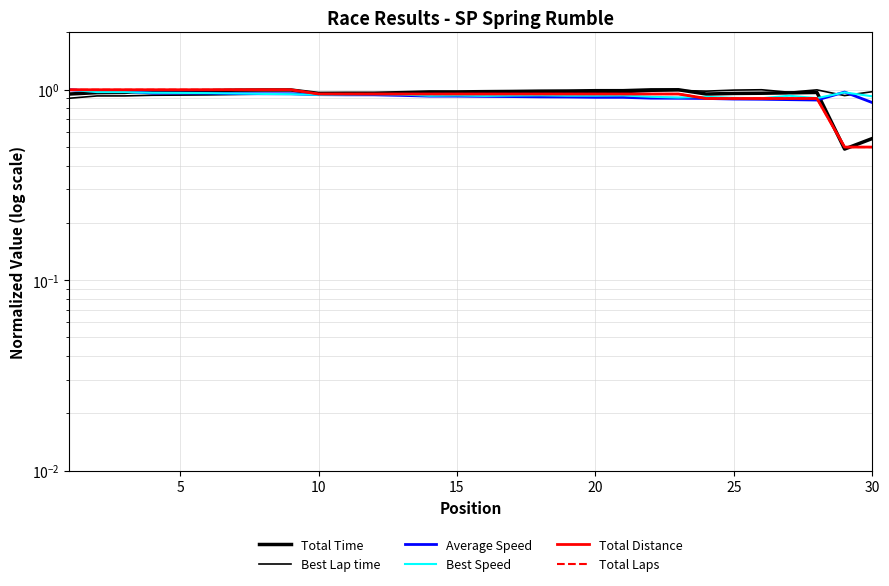

What is the value of the Total Time point at the 18th from the left?

1.0